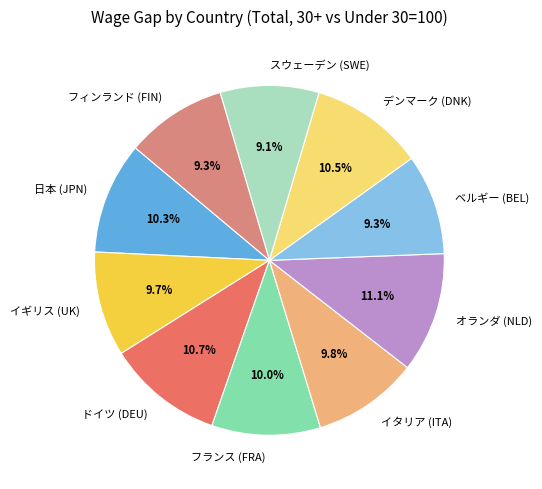

Count the number of slices in the pie.

10